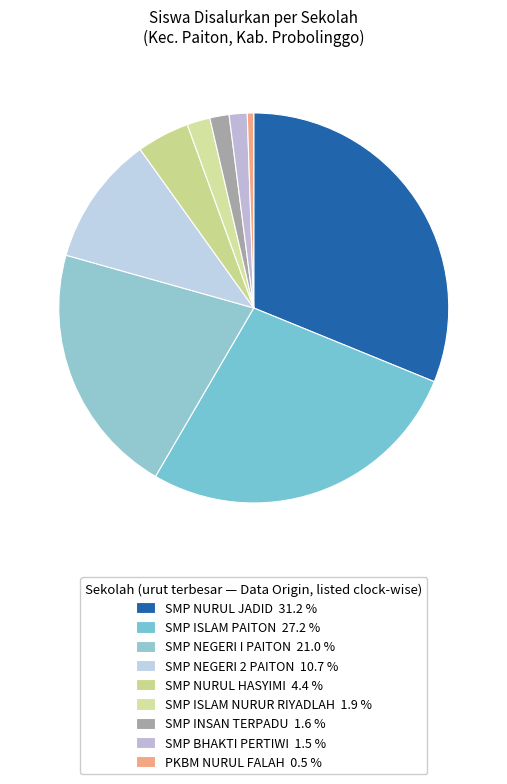

Which category has the biggest portion of the pie?

SMP NURUL JADID